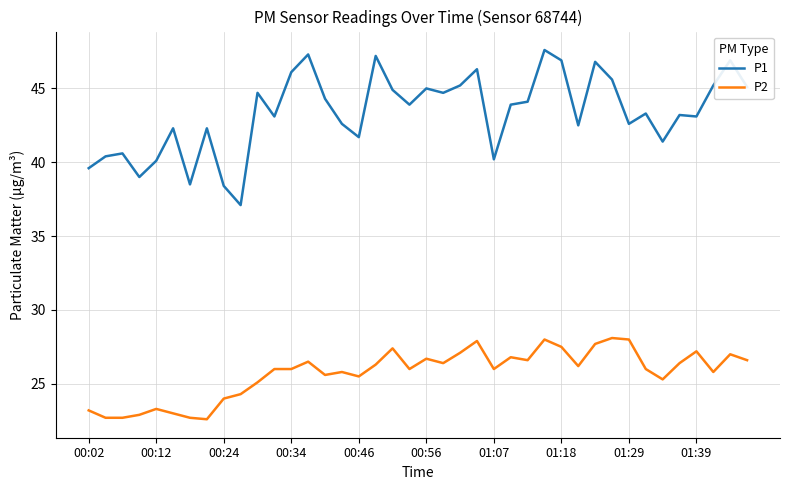

True or false: P2 and P1 cross at least once.

False